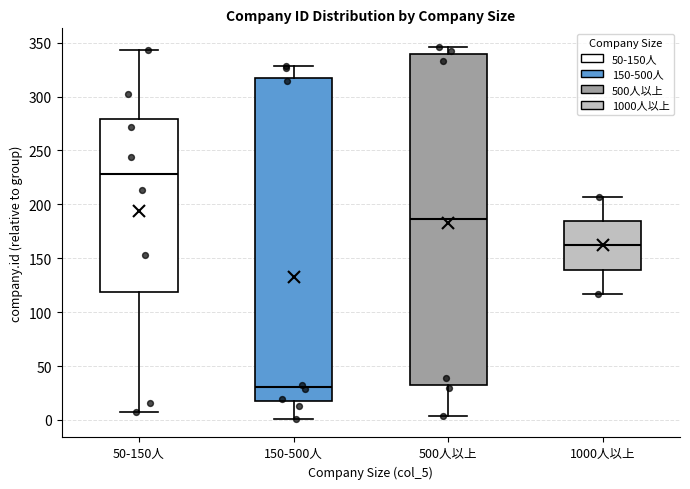

Reading left to right, read every box against the y-axis: the position of its median line, the range the box covers, and the ends of its whiskers. The values are not printed on the chart, so give them approximately, as read against the axis.

50-150人: median 230, box 120 to 280, whiskers 5 to 345
150-500人: median 30, box 20 to 315, whiskers 0 to 330
500人以上: median 185, box 30 to 340, whiskers 5 to 345
1000人以上: median 160, box 140 to 185, whiskers 115 to 205